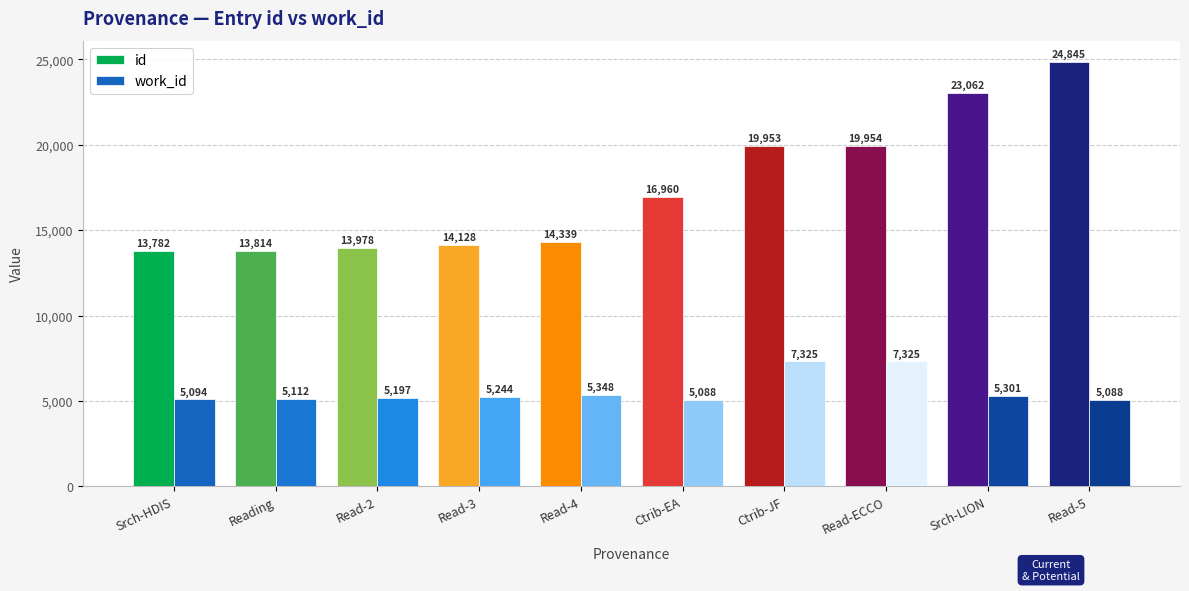

What is the total value across all series at Srch-LION?

28363